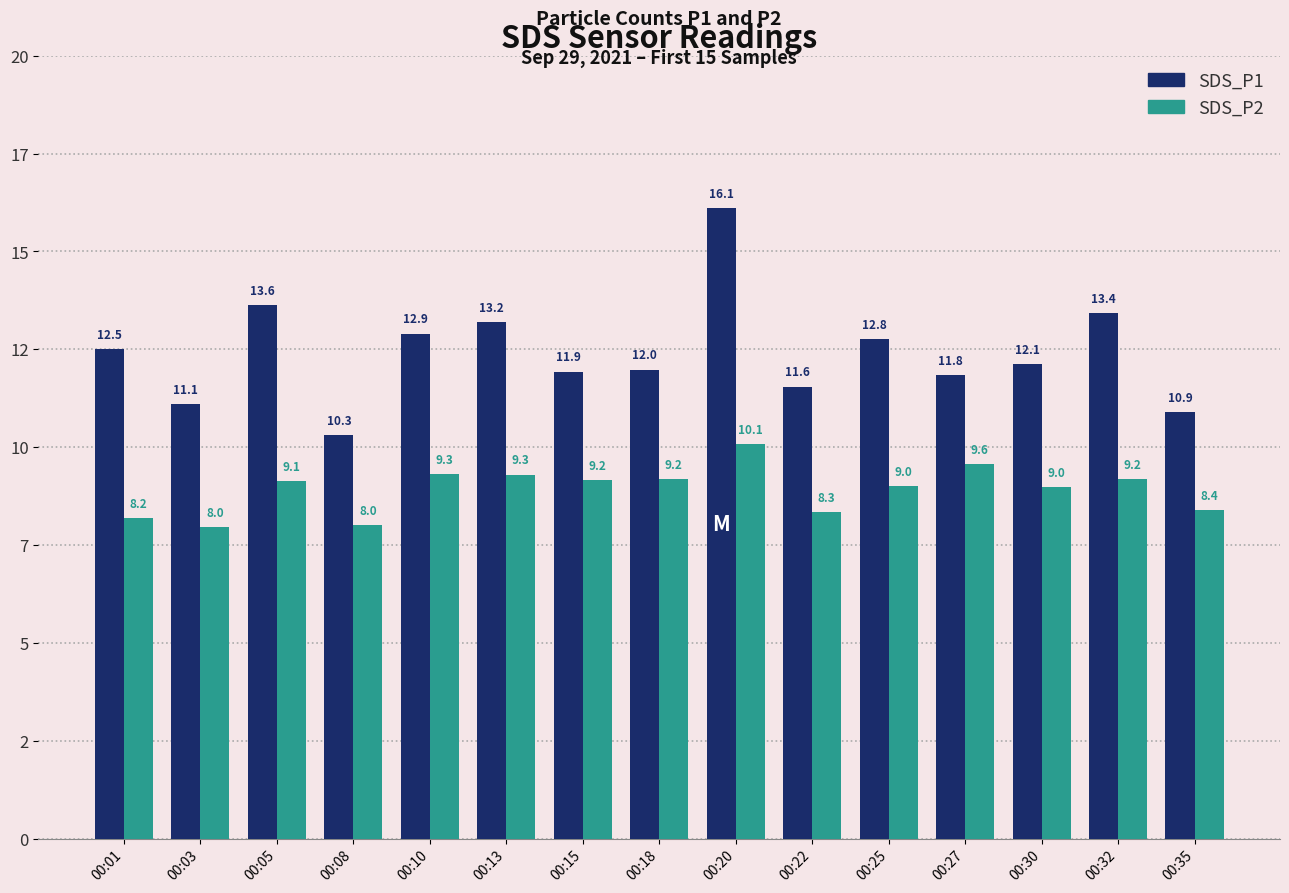

True or false: SDS_P1 has a value of 12.0 at 00:18.

True